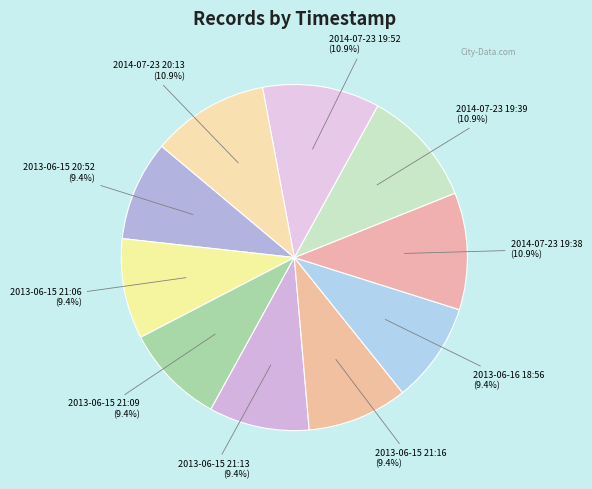

Count the number of slices in the pie.

10